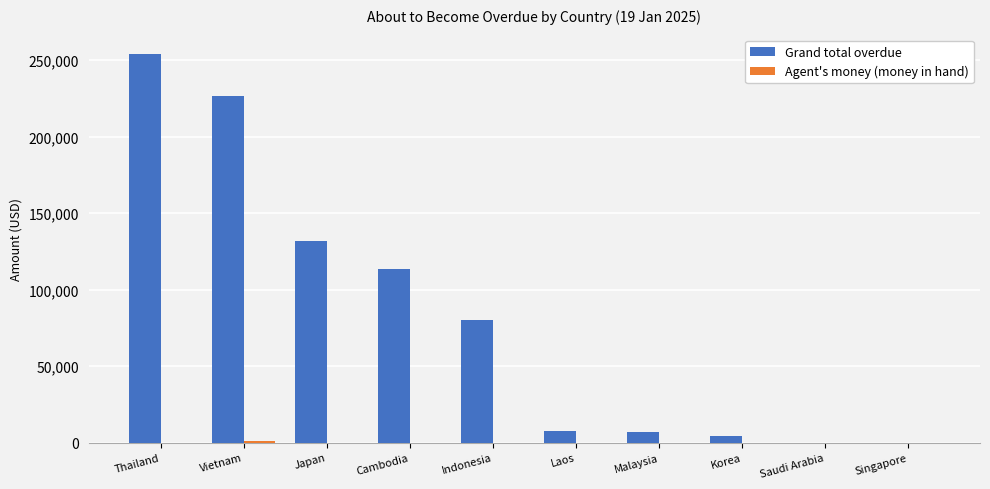

How many data points does each series have?

10